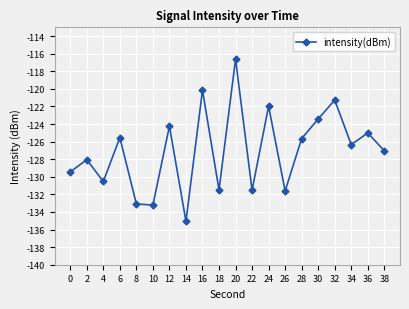

True or false: the data has more than 2 interior local peaks.

True